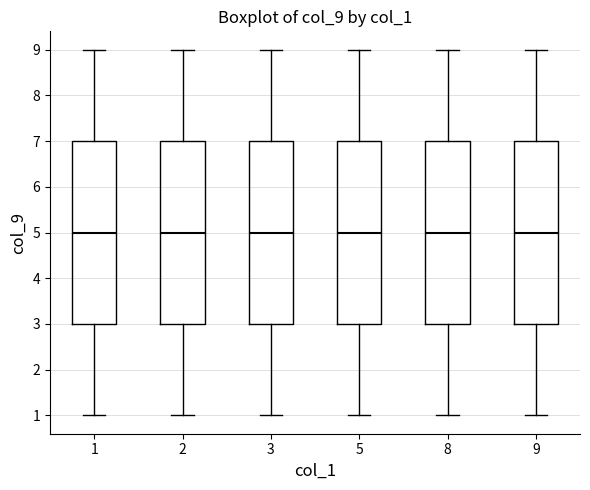

Reading left to right, read every box against the y-axis: the position of its median line, the range the box covers, and the ends of its whiskers. The values are not printed on the chart, so give them approximately, as read against the axis.

1: median 5, box 3 to 7, whiskers 1 to 9
2: median 5, box 3 to 7, whiskers 1 to 9
3: median 5, box 3 to 7, whiskers 1 to 9
5: median 5, box 3 to 7, whiskers 1 to 9
8: median 5, box 3 to 7, whiskers 1 to 9
9: median 5, box 3 to 7, whiskers 1 to 9